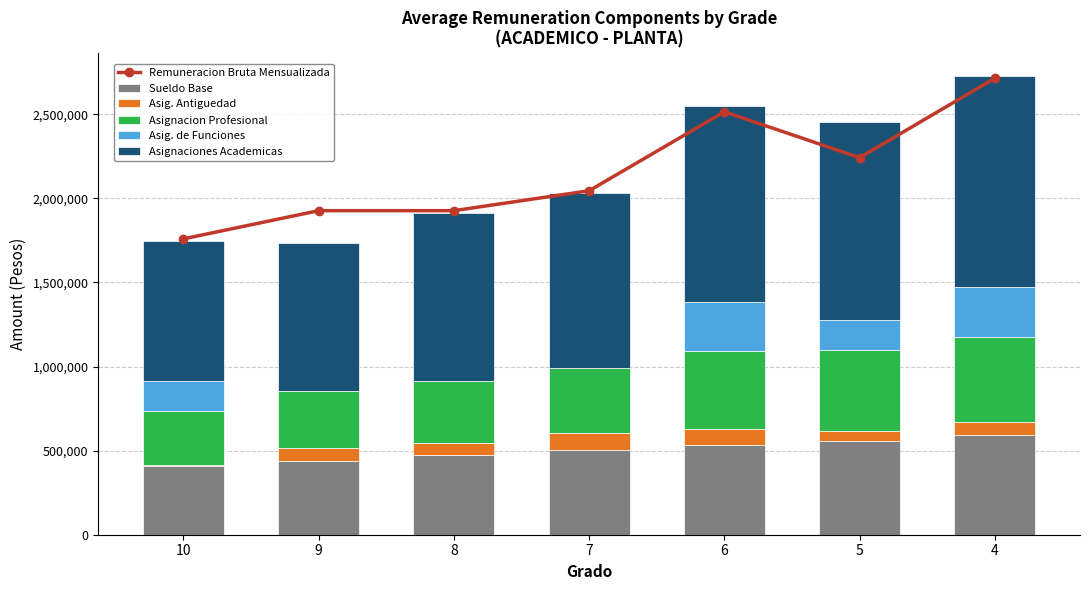

The Remuneracion Bruta Mensualizada series shows 2242022 at 5. True or false?

True